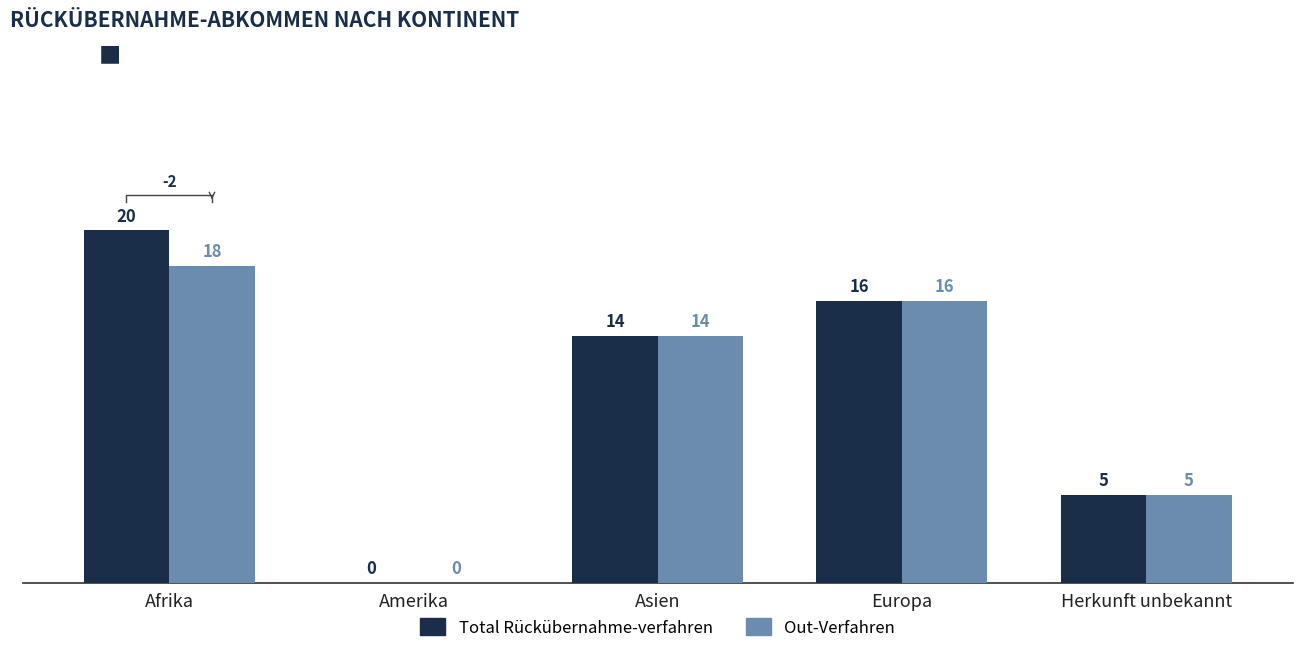

What is the value of the Out-Verfahren bar at the 3rd from the left?

14